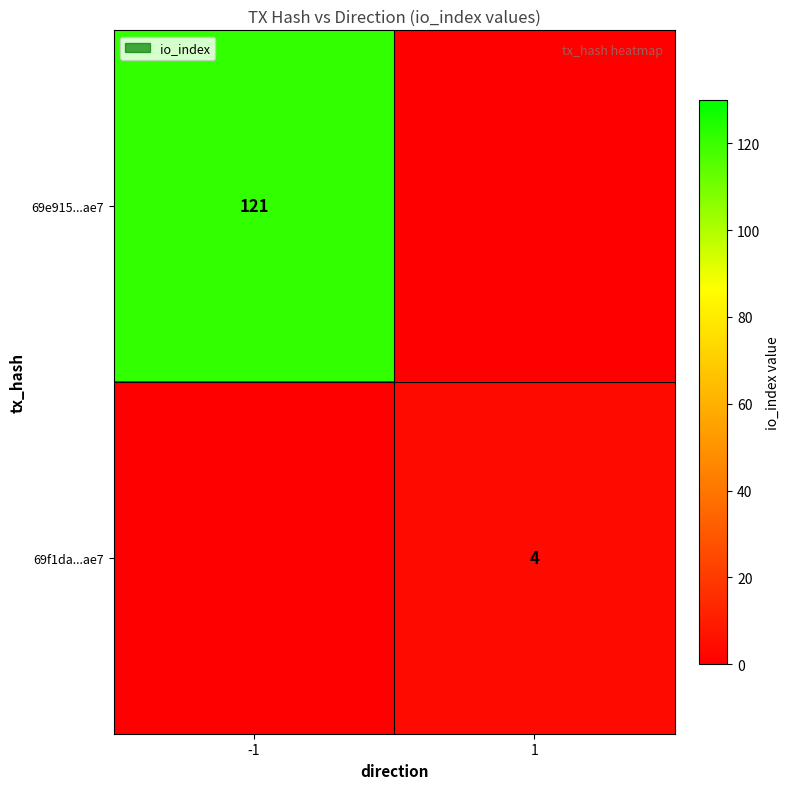

Between -1 and 1, which series saw the biggest shift?

69e915...ae7